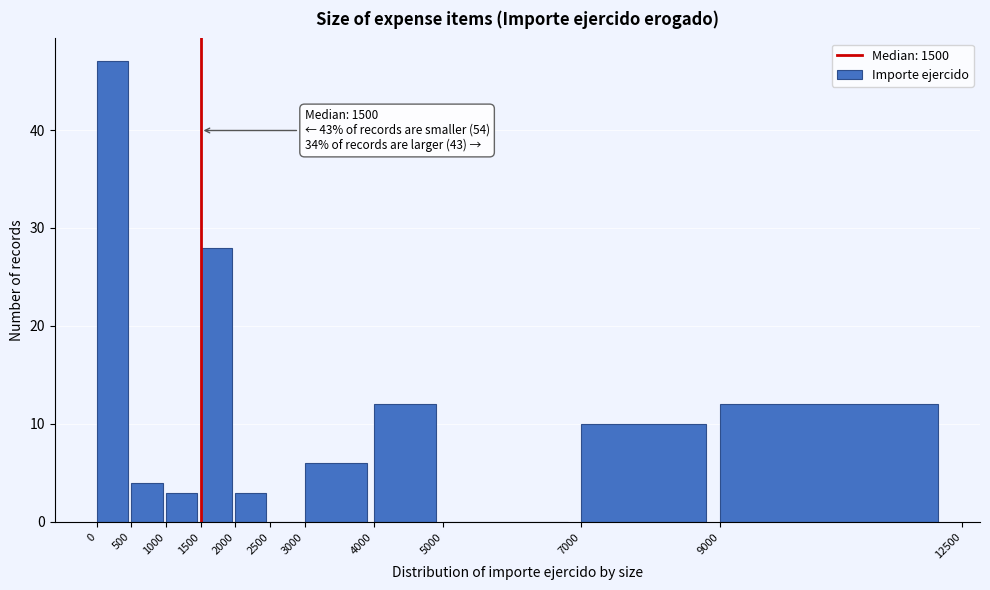

Which range on the x-axis has the tallest bar?

0 to 500